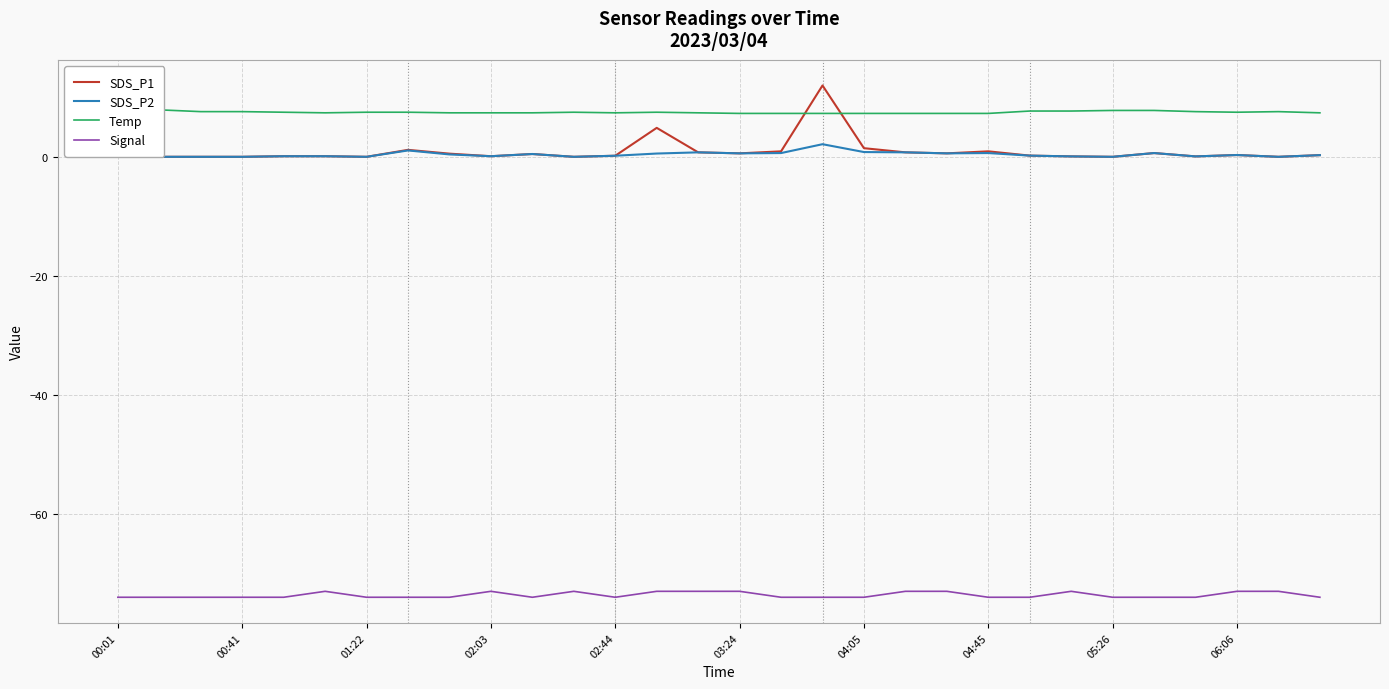

Count the number of data series in this chart.

4